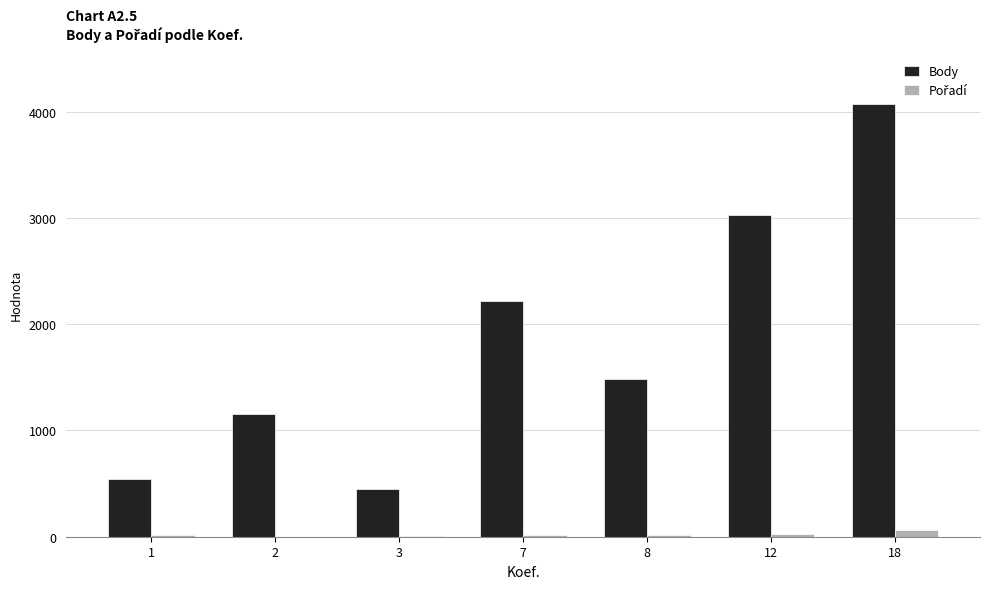

True or false: Body has a value of 138 at 1.

False